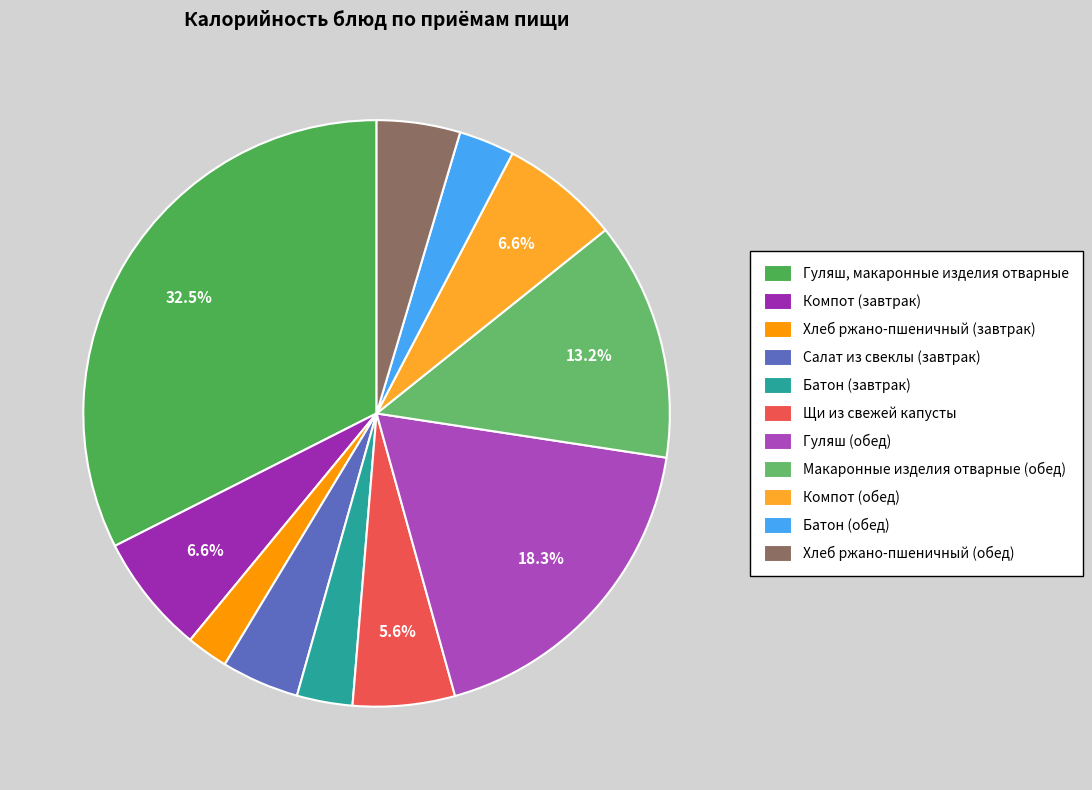

How many slices are in this pie chart?

11